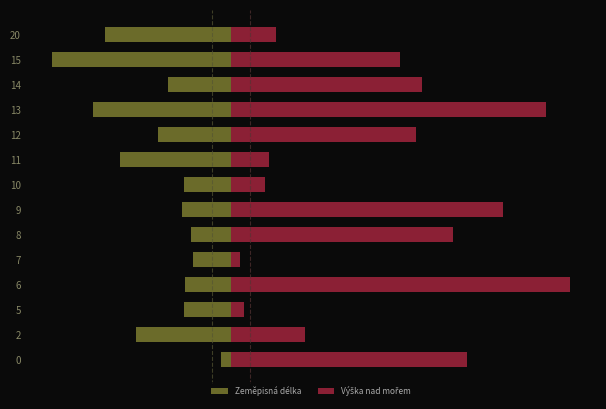

What is the minimum value shown in the chart?

-190.0